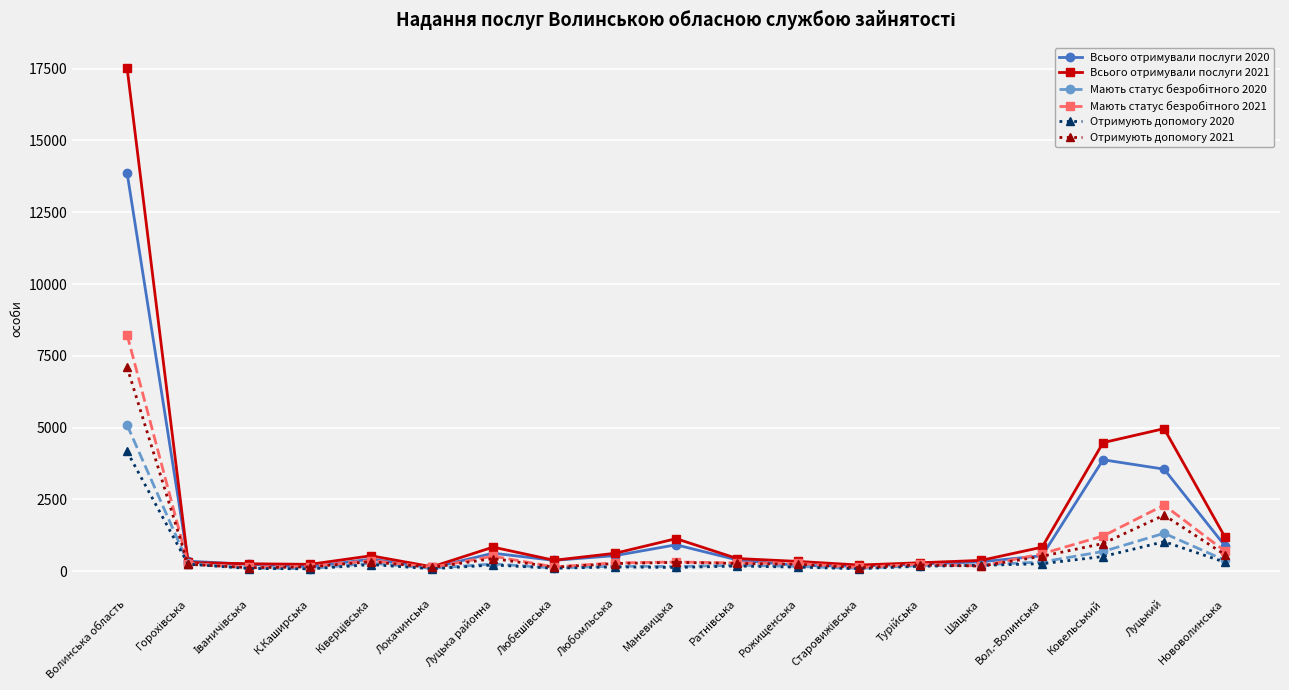

At which label does Отримують допомогу 2020 reach its peak?

Волинська область